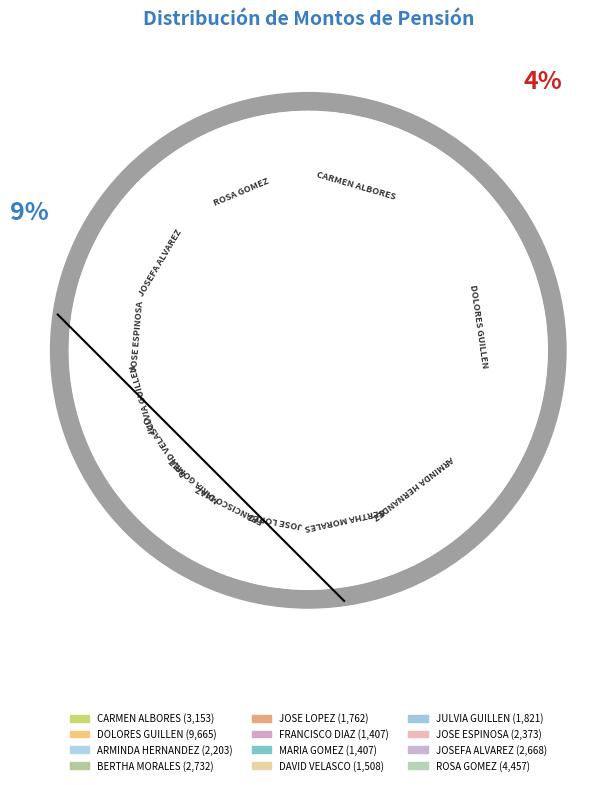

Approximately how many times larger is the value at JOSEFA ALVAREZ compared to BERTHA MORALES?

1.0